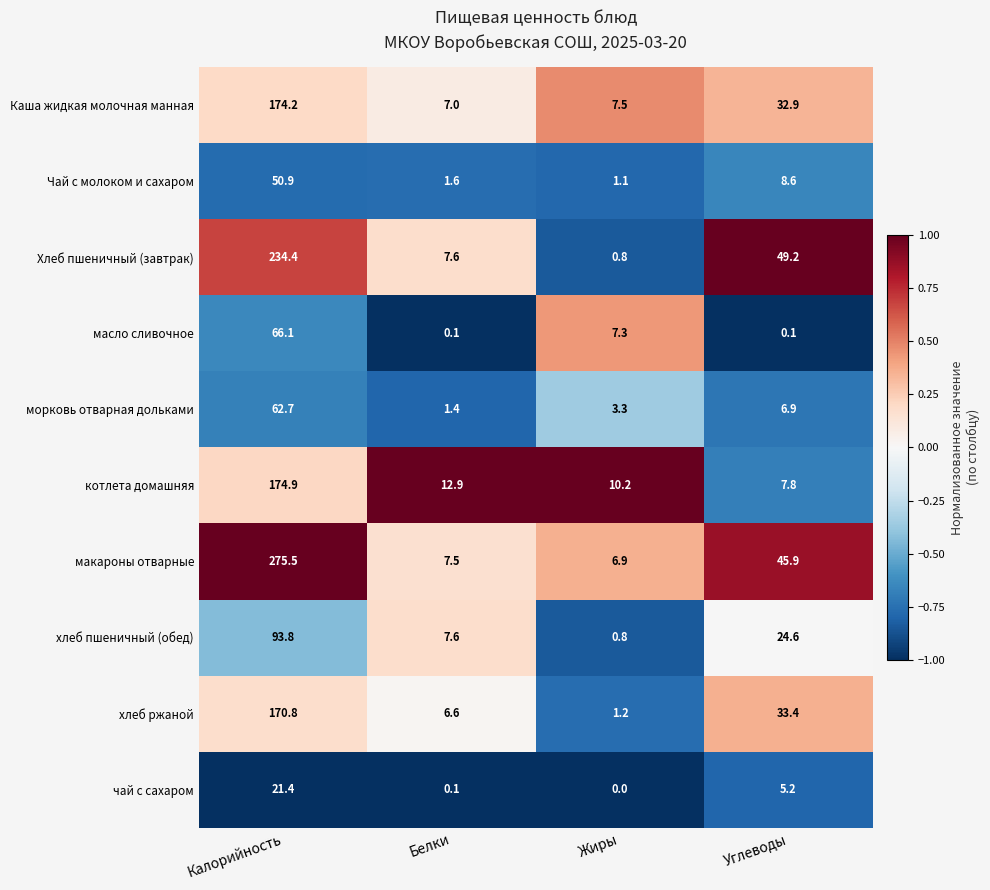

How many series are shown in this chart?

10